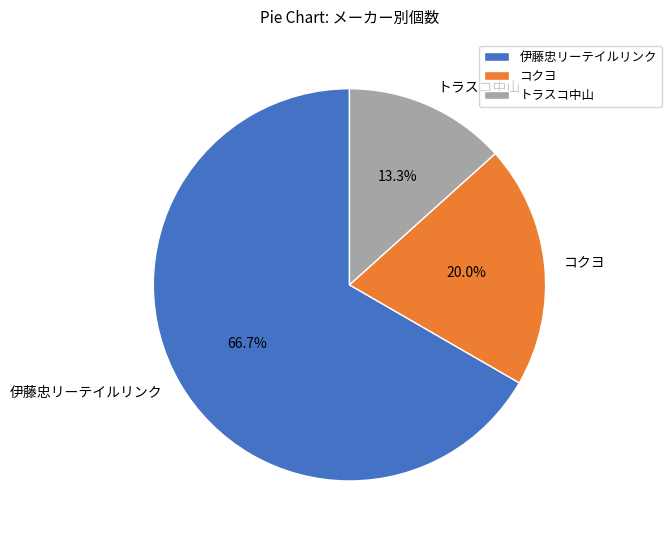

How many segments does this pie chart have?

3